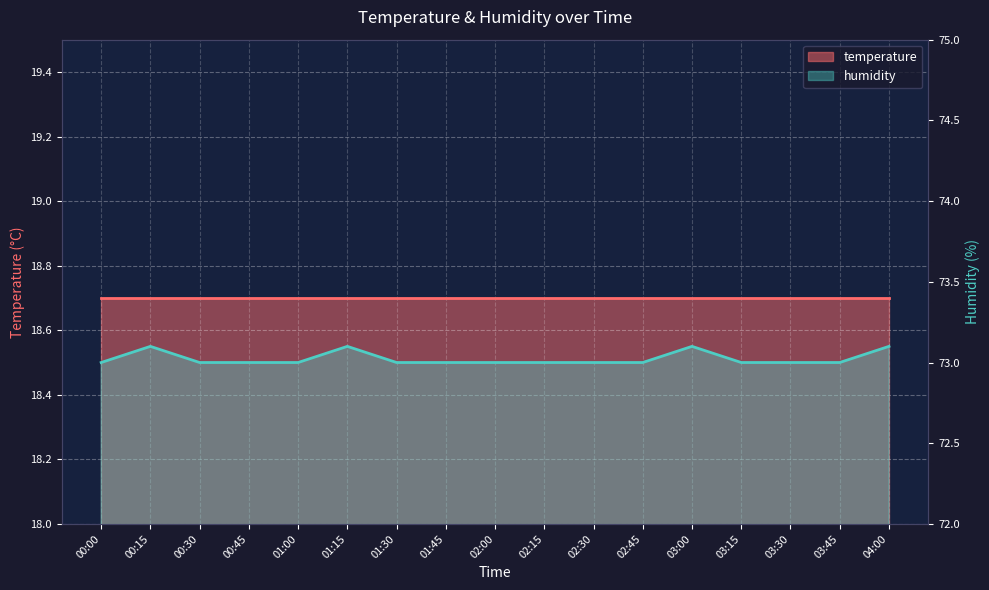

Rank the categories by value from highest to lowest.

00:15, 01:15, 03:00, 04:00, 00:00, 00:30, 00:45, 01:00, 01:30, 01:45, 02:00, 02:15, 02:30, 02:45, 03:15, 03:30, 03:45